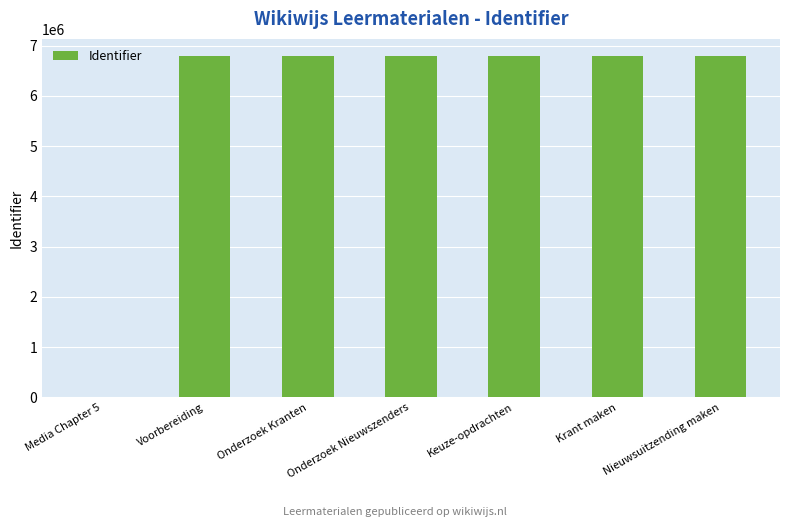

Which has a higher value, Onderzoek Nieuwszenders or Media Chapter 5?

Onderzoek Nieuwszenders